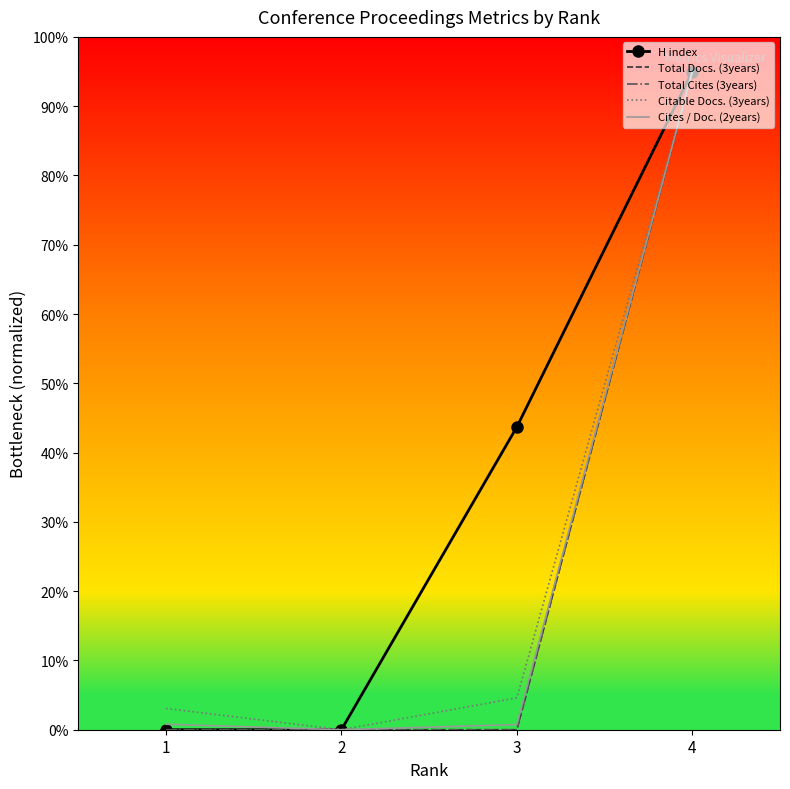

What is the average value of the Cites / Doc. (2years) series?

24.1